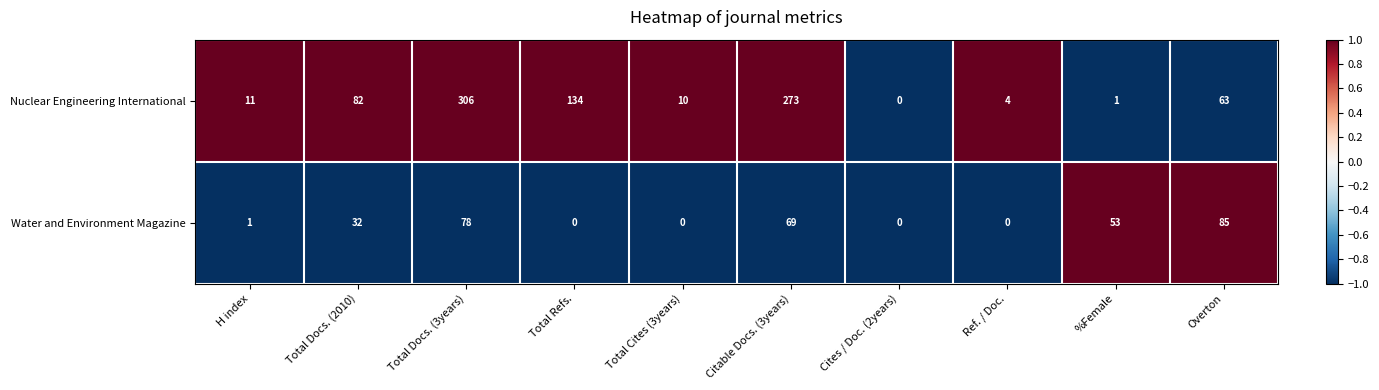

Is it true that Nuclear Engineering International equals 1 at %Female?

True